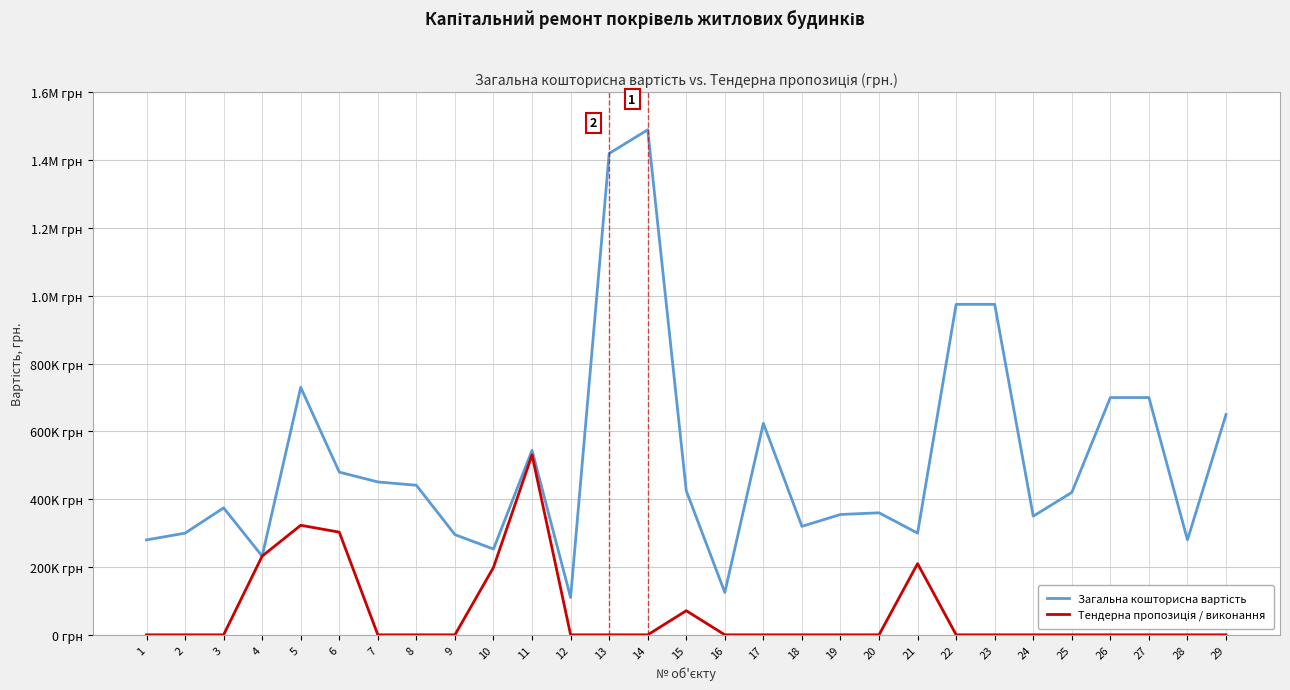

Is it true that Тендерна пропозиція / виконання equals 0 at 8?

True